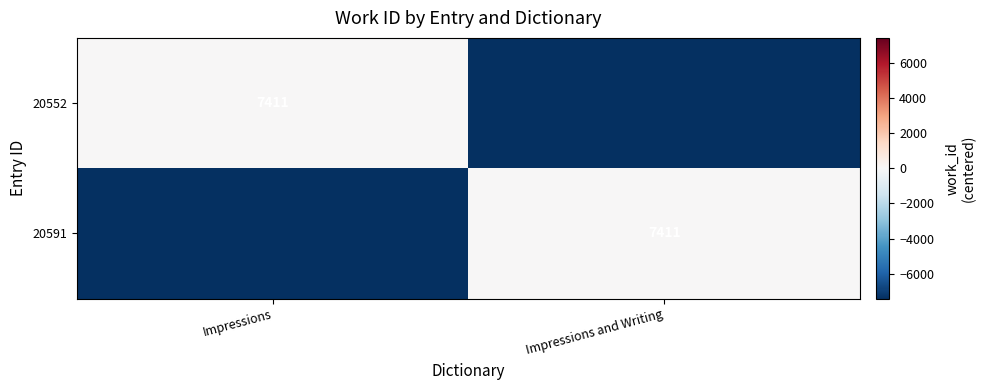

The value of 20591 at Impressions and Writing is 7411. True or false?

True